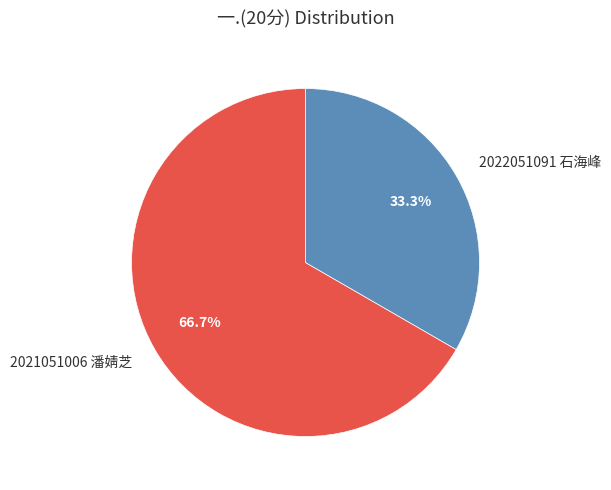

Approximately how many times larger is the value at 2022051091 石海峰 compared to 2021051006 潘婧芝?

0.5